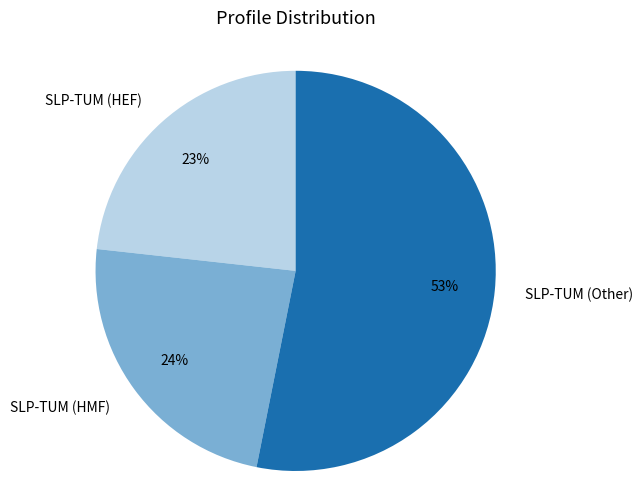

To the nearest percent, what is the average slice percentage?

33%